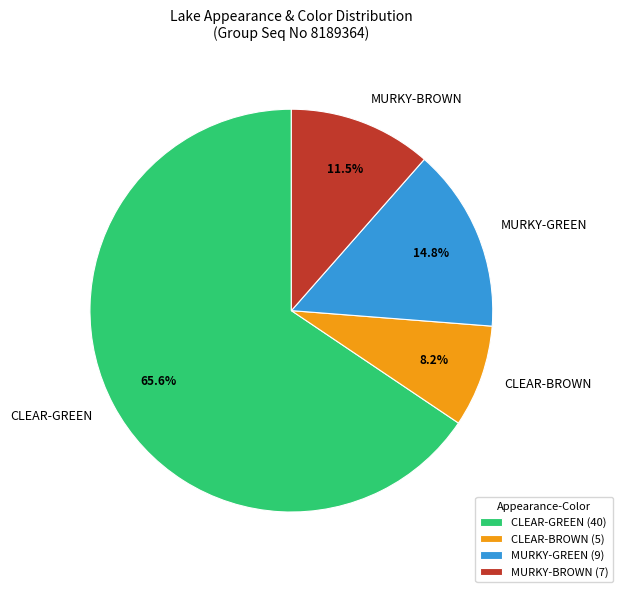

Which has a higher value, CLEAR-GREEN or MURKY-GREEN?

CLEAR-GREEN